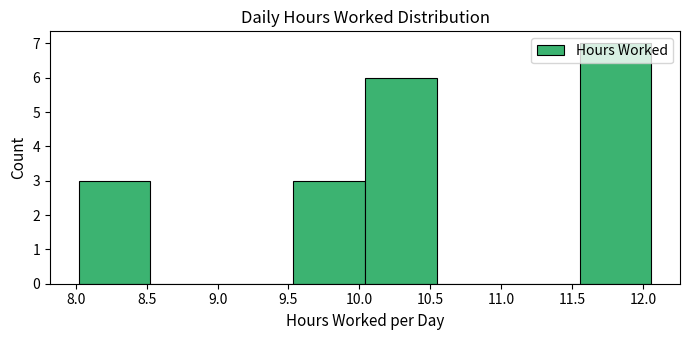

Reading left to right, list every bar in this chart as the range it spans on the x-axis followed by its height. Neither the bar edges nor the heights are printed on the chart, so give them approximately, as read against the axes.

8.020 to 8.525: 3
8.525 to 9.030: 0
9.030 to 9.535: 0
9.535 to 10.040: 3
10.040 to 10.545: 6
10.545 to 11.050: 0
11.050 to 11.555: 0
11.555 to 12.060: 7